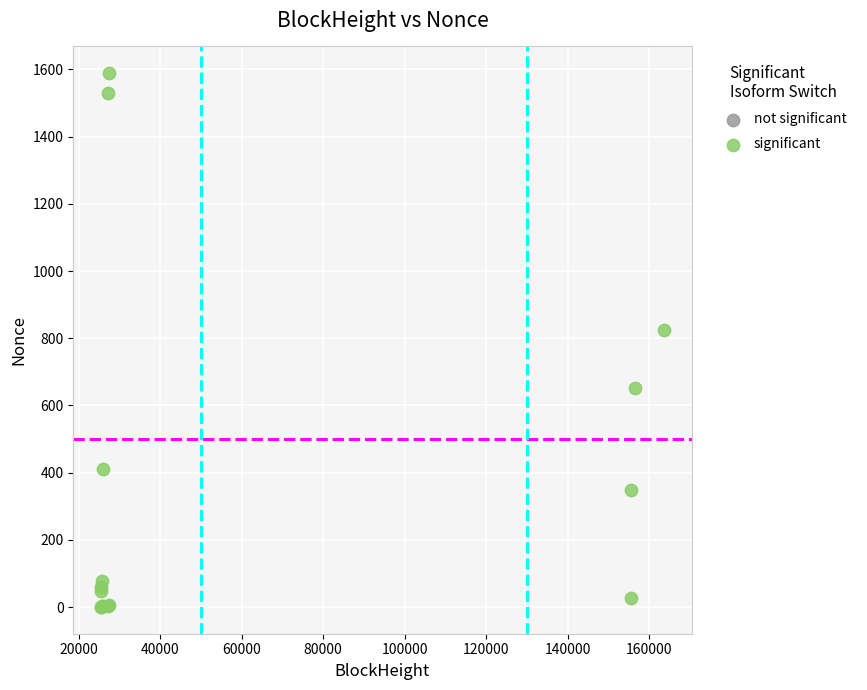

What Y value in the scatter plot is closest to 794?

824